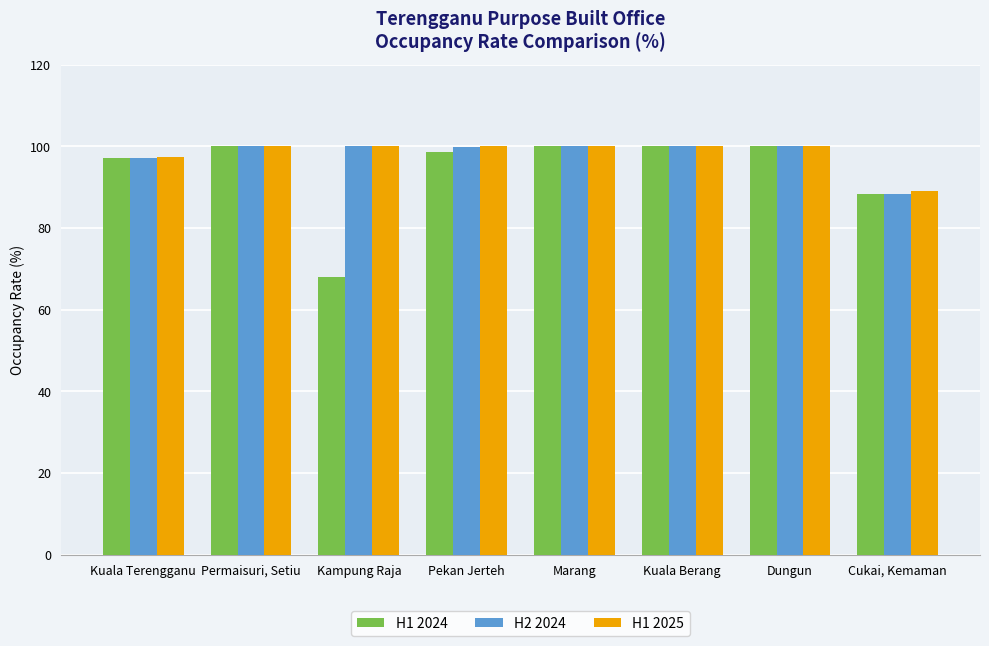

What is the label of the 4th bar from the right?

Marang